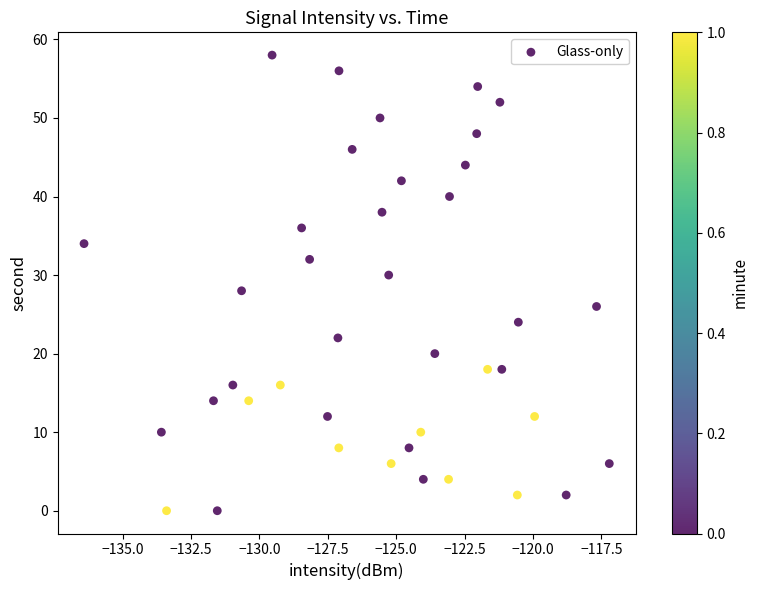

What is the range of Y values (max minus min)?

58